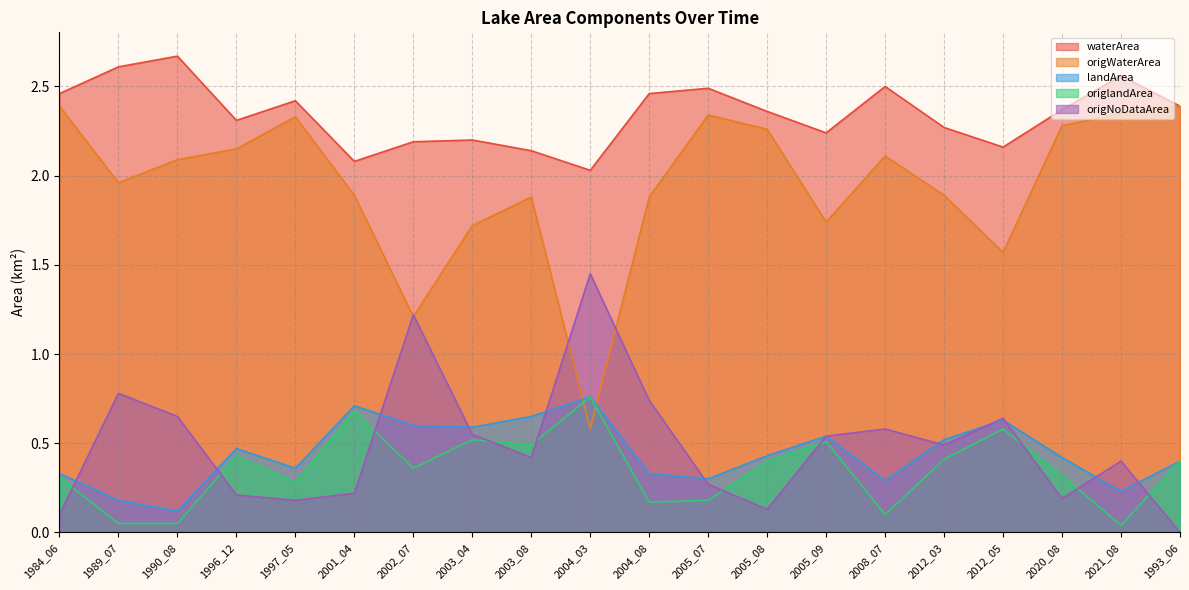

True or false: origlandArea and waterArea cross at least once.

False